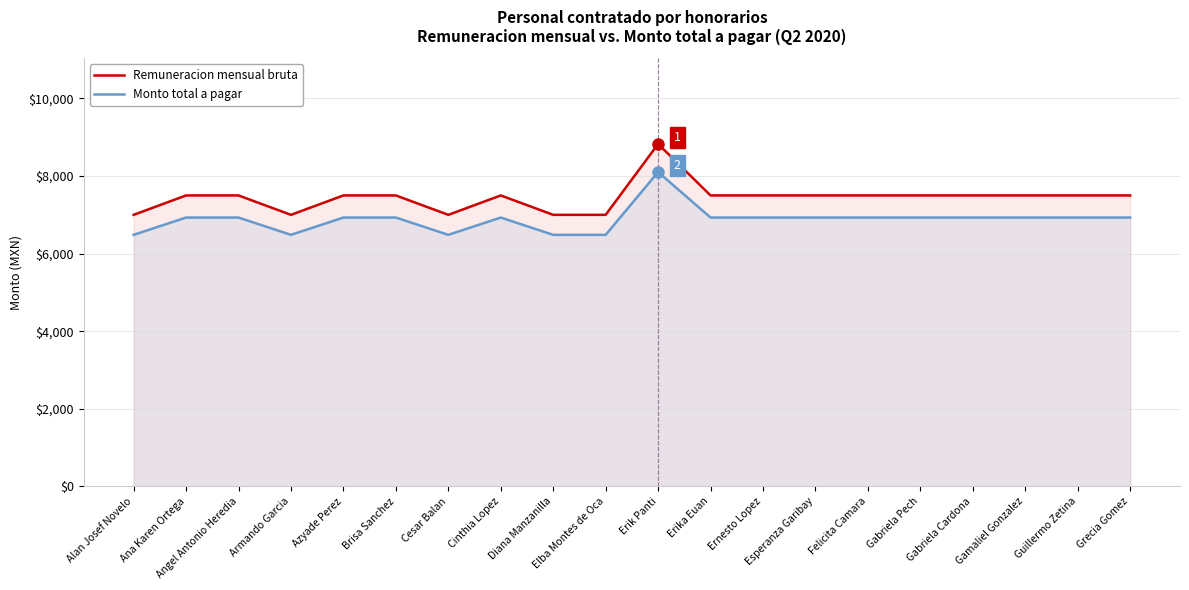

At how many categories does at least one series exceed 7014?

15